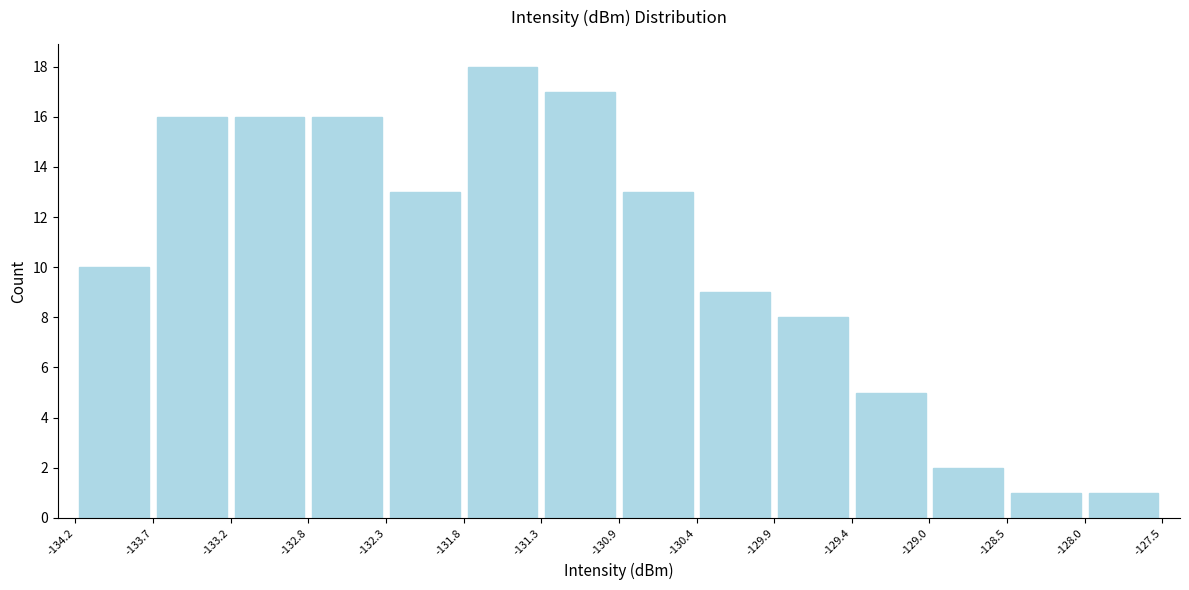

What is the height of the bar covering -133.7 to -133.2 on the x-axis? The values are not printed on the chart, so give them approximately, as read against the axis.

16